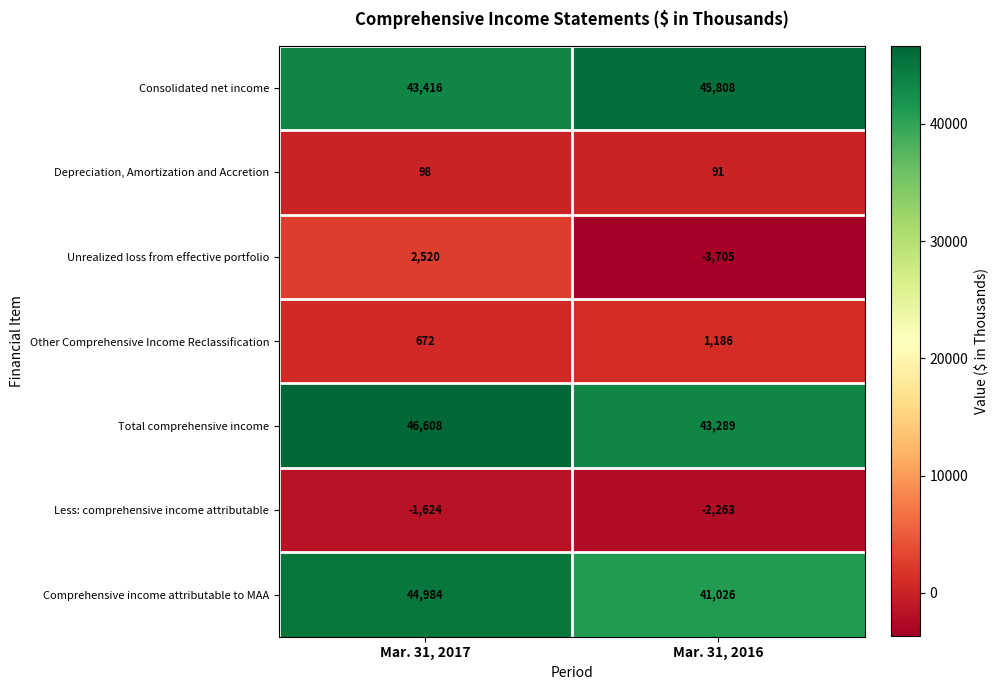

The Total comprehensive income series shows 43289 at Mar. 31, 2016. True or false?

True